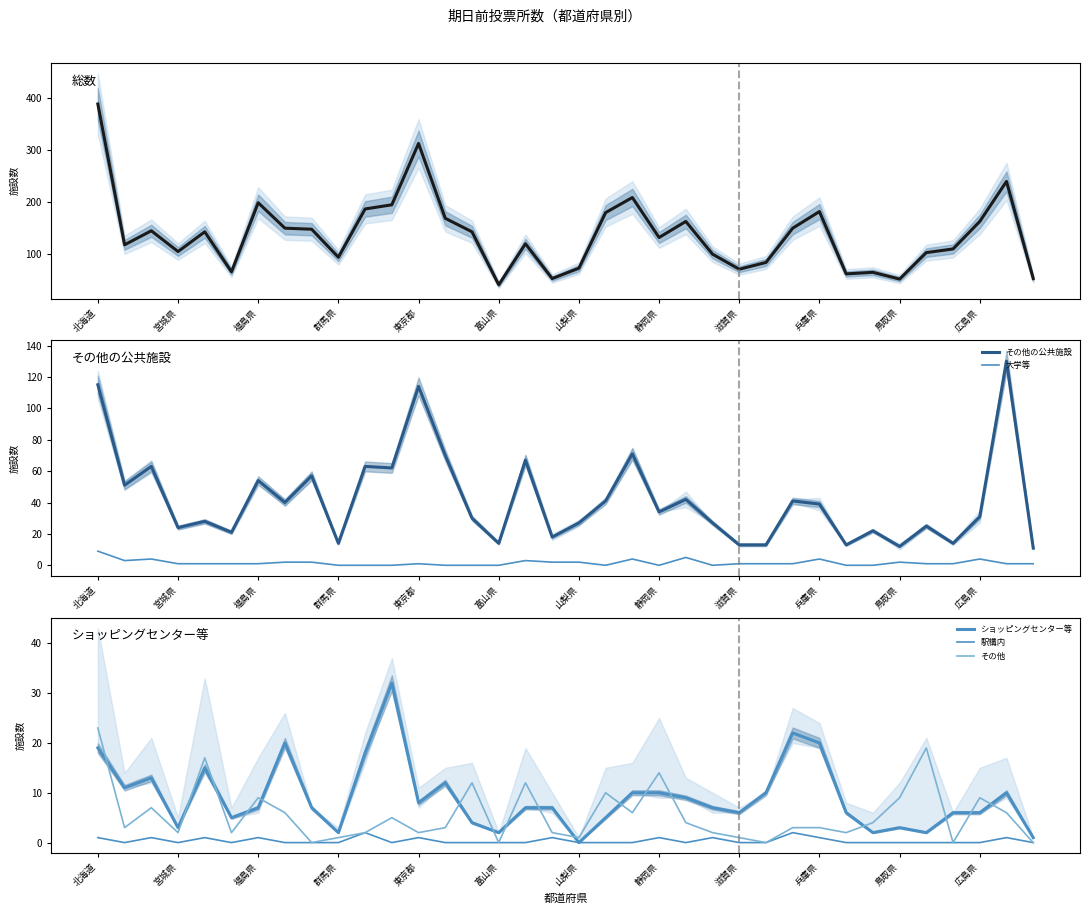

Where is その他 nearest to the value 11?

14